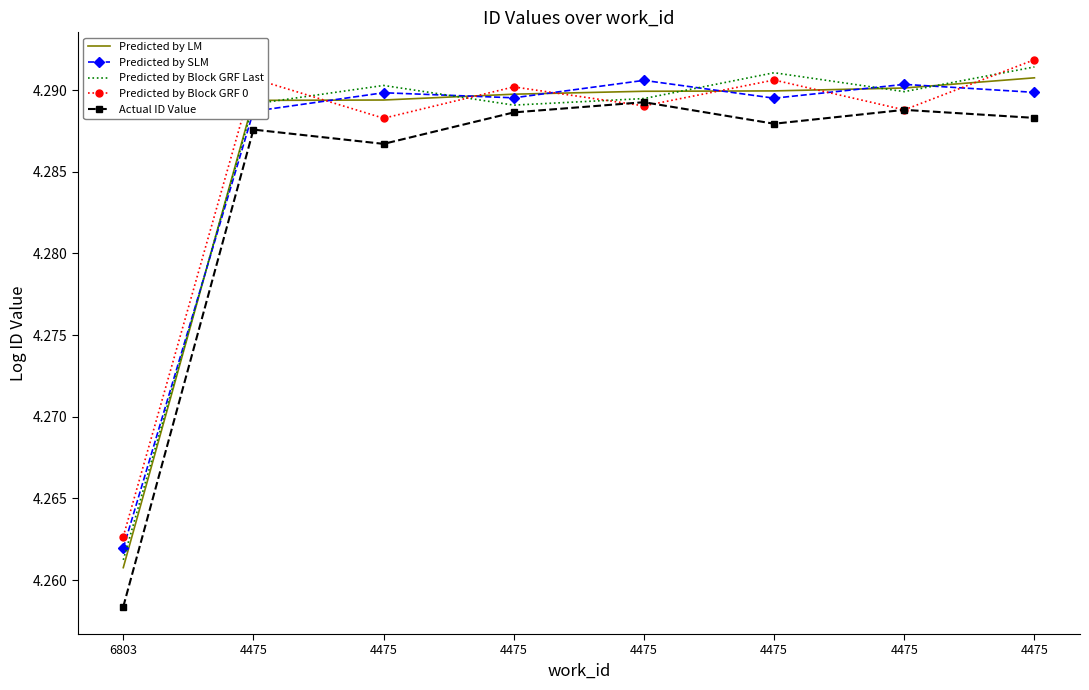

Count the Predicted by SLM values in the range 4 to 5.

8